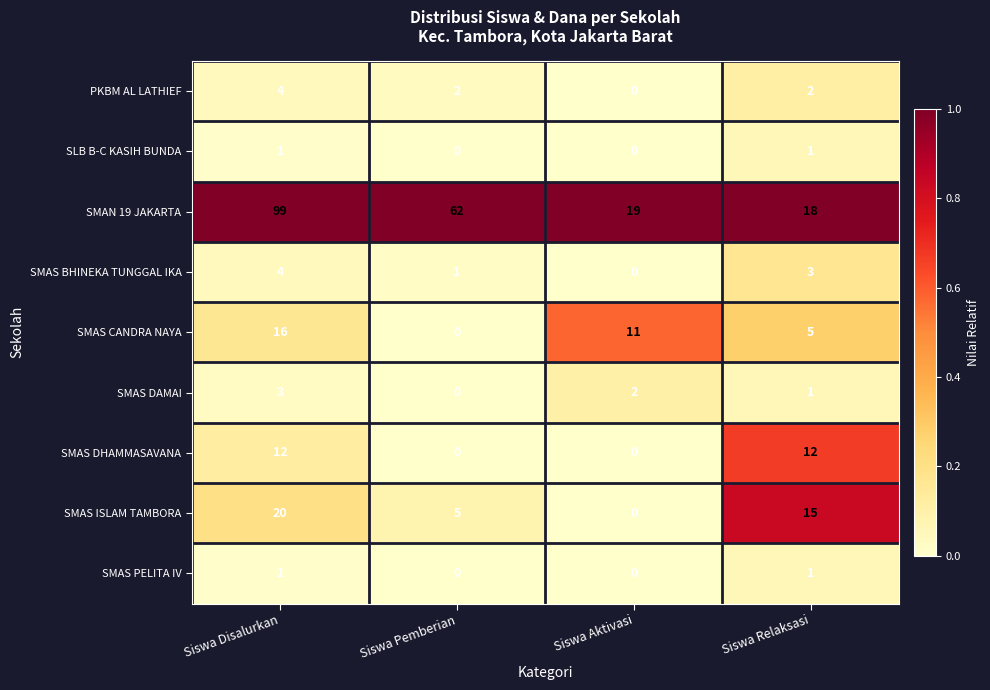

List the labels in order of SMAS DAMAI value, largest first.

Siswa Disalurkan, Siswa Aktivasi, Siswa Relaksasi, Siswa Pemberian